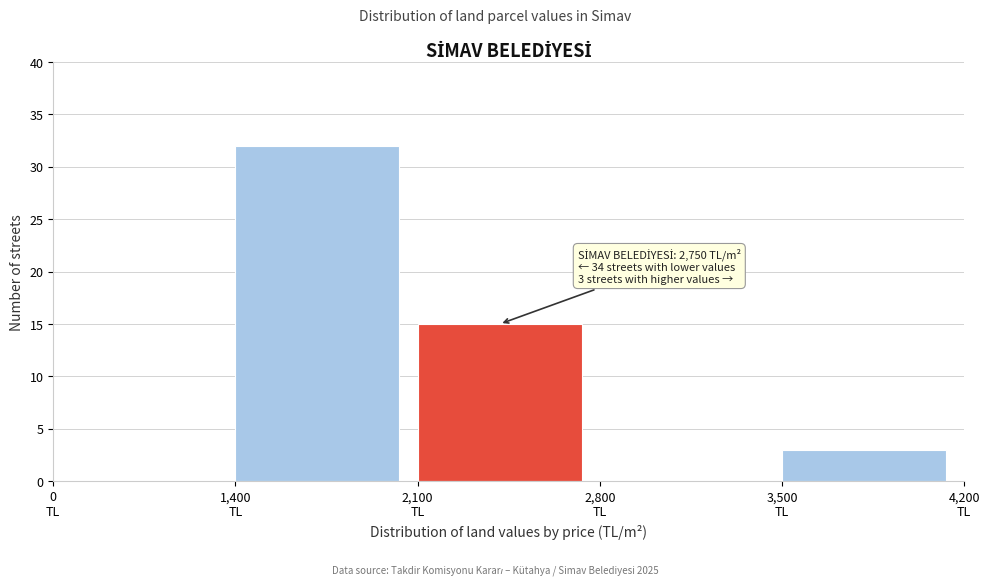

What is the greatest value displayed?

32